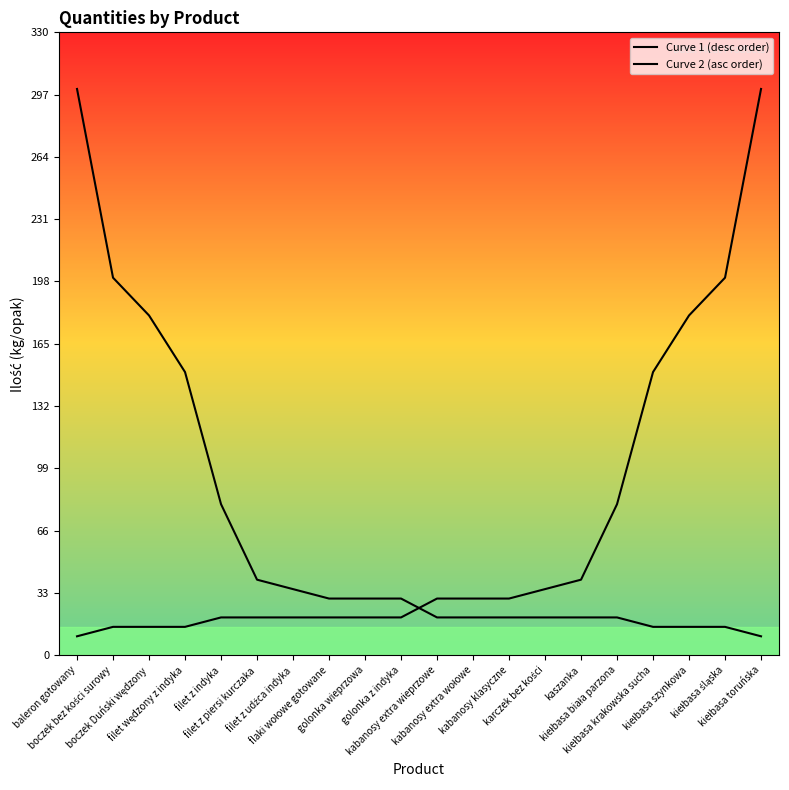

What is the smallest value displayed?

10